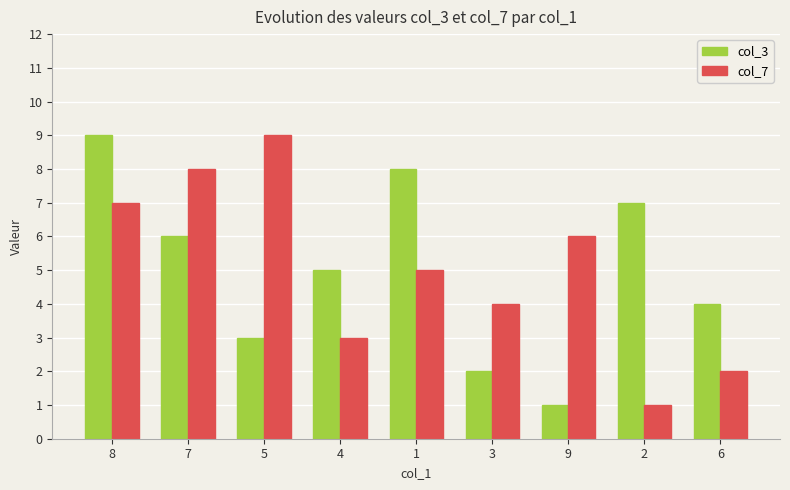

Rank the categories by col_3 value from lowest to highest.

9, 3, 5, 6, 4, 7, 2, 1, 8